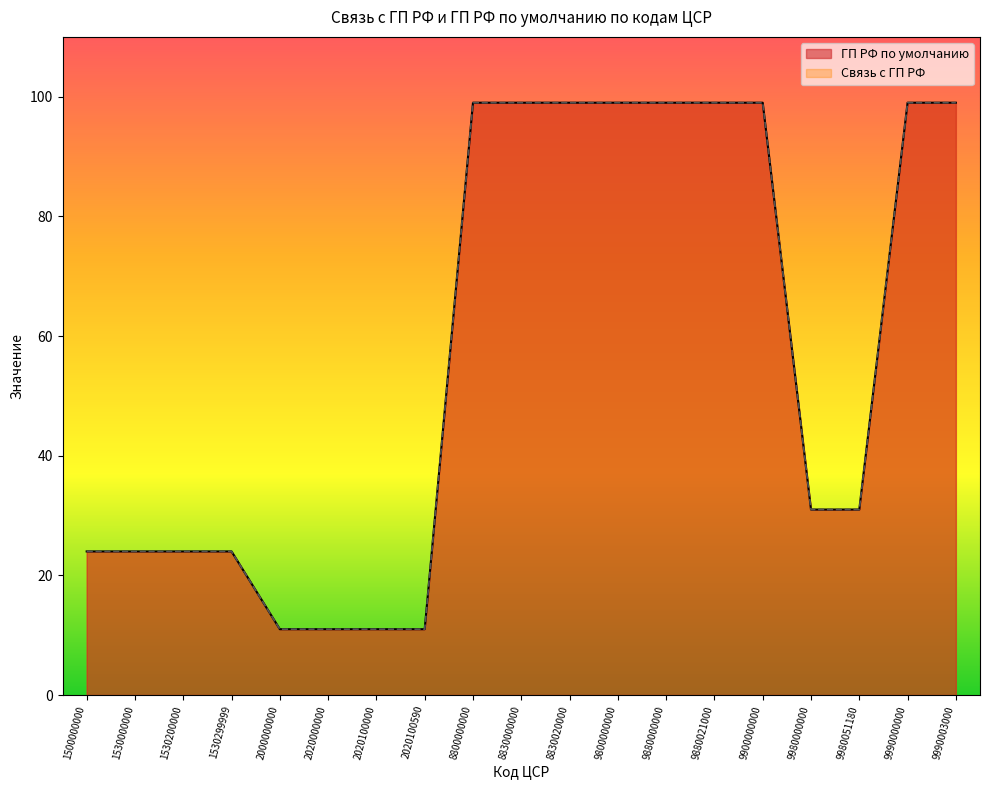

At how many categories does at least one series exceed 89?

9